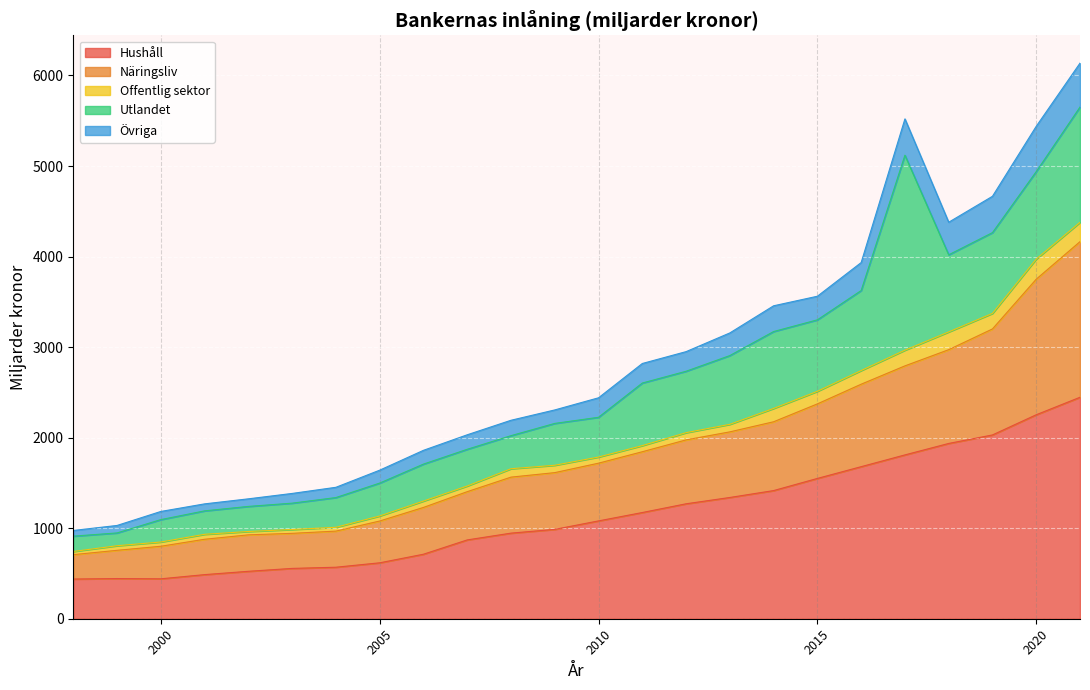

What is the greatest value displayed?

6136.3